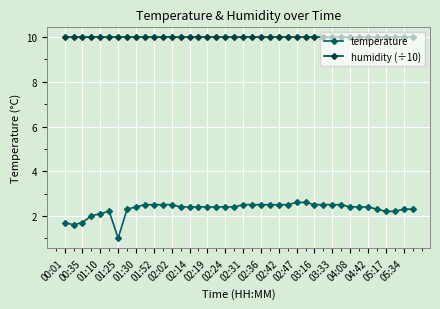

Rank the series by their maximum value, from highest to lowest.

humidity (÷10), temperature